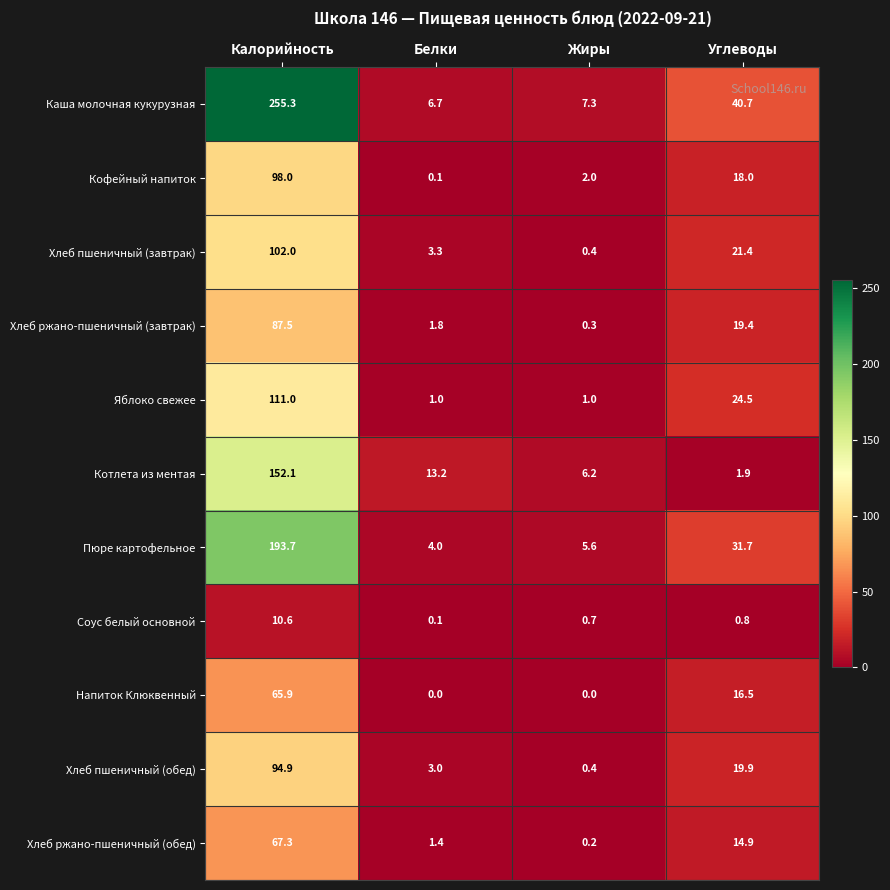

Where does the Яблоко свежее series first go above 24?

Калорийность